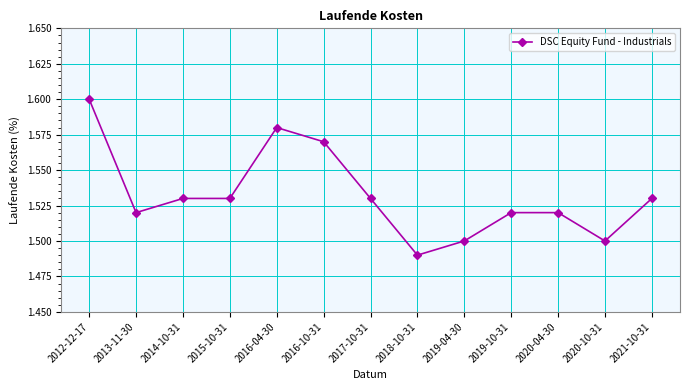

Which has a higher value, 2016-10-31 or 2015-10-31?

2016-10-31